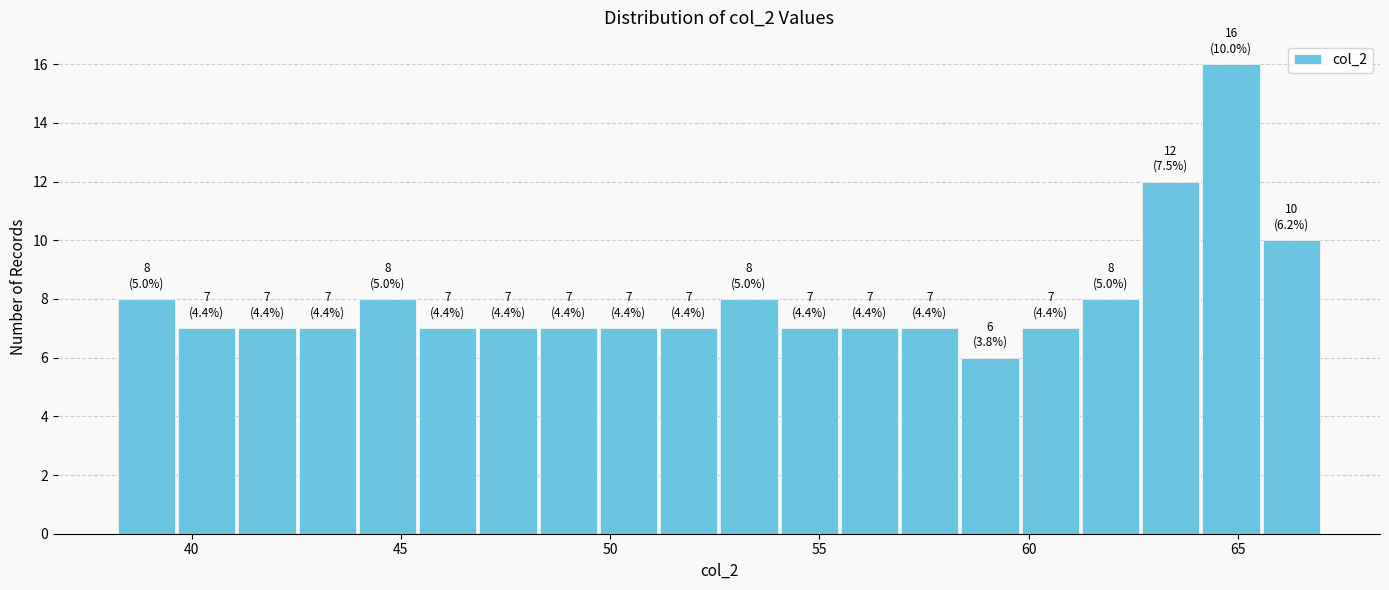

Read against the x-axis, roughly where is the centre of the tallest bar?

65.0